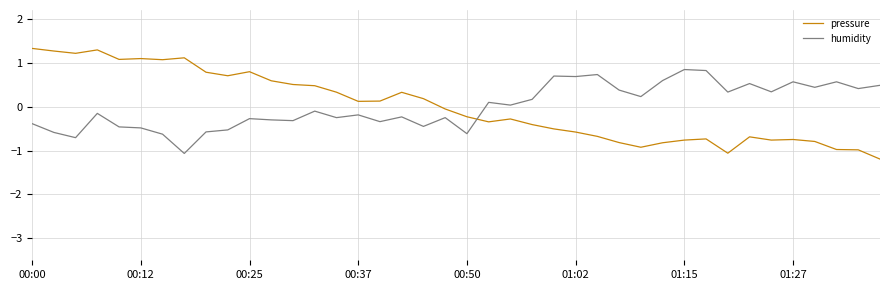

How many times do pressure and humidity cross each other?

1